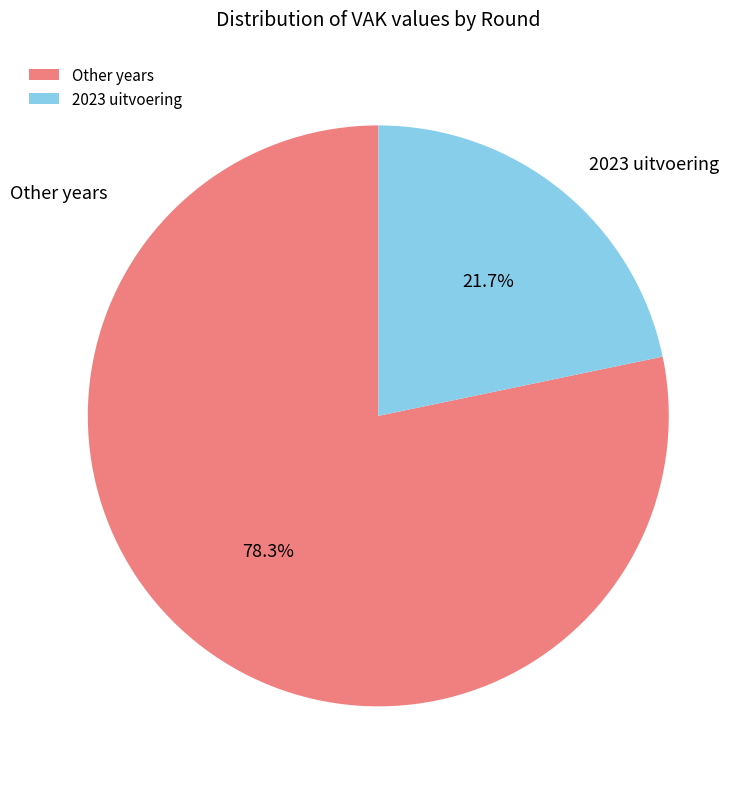

Rank the categories by value from lowest to highest.

2023 uitvoering, Other years